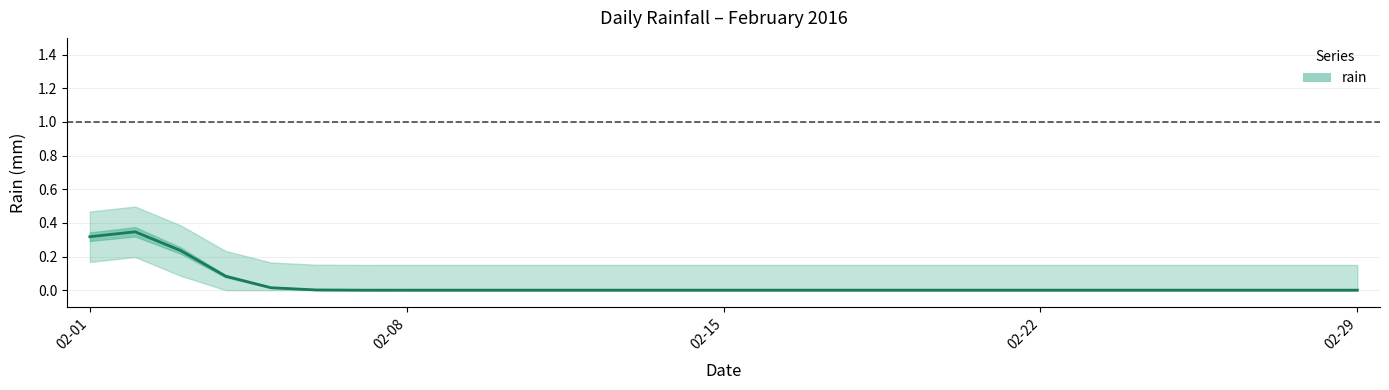

How many values exceed 0?

7